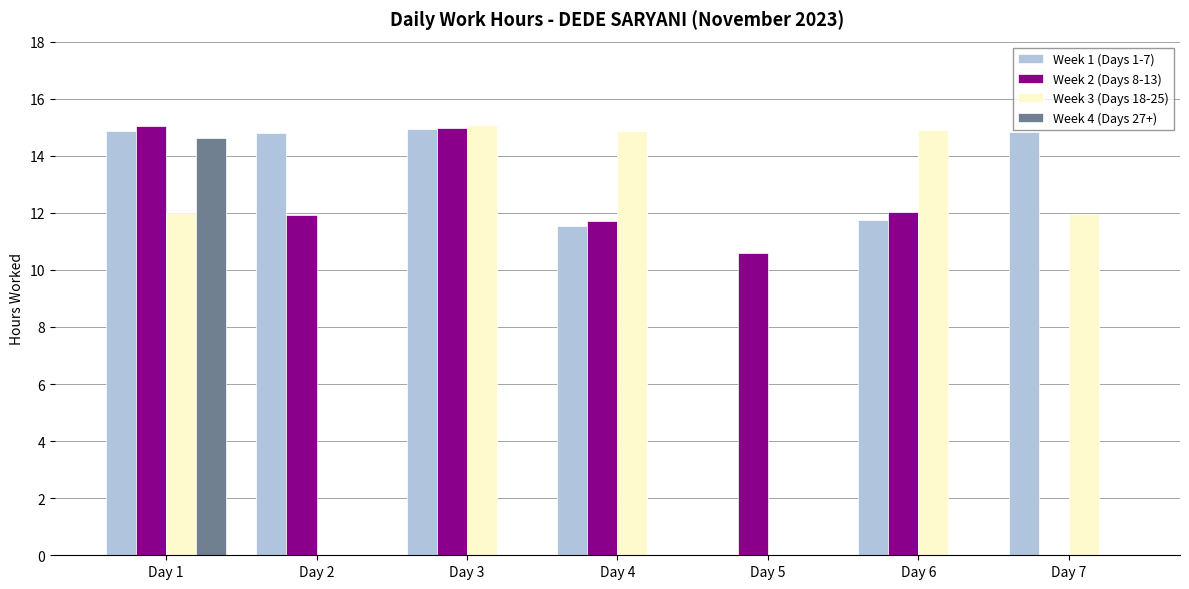

What is the sum of all Week 4 (Days 27+) values?

14.6